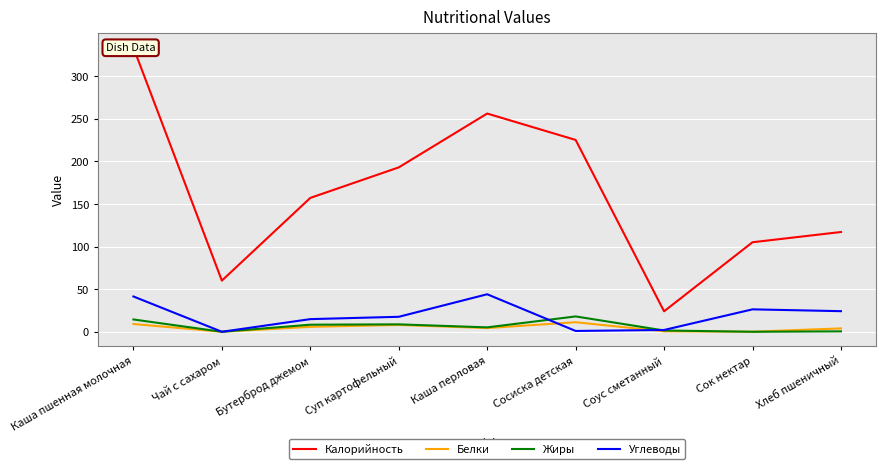

What is the label of the 5th point from the left?

Каша перловая